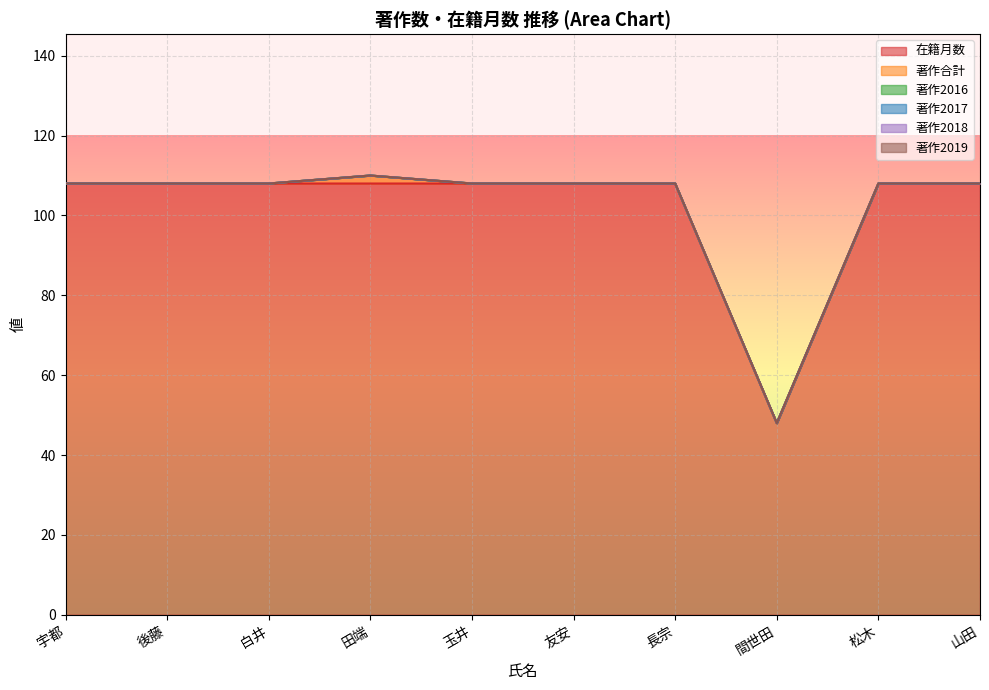

What is the lowest value of the 在籍月数 series?

48